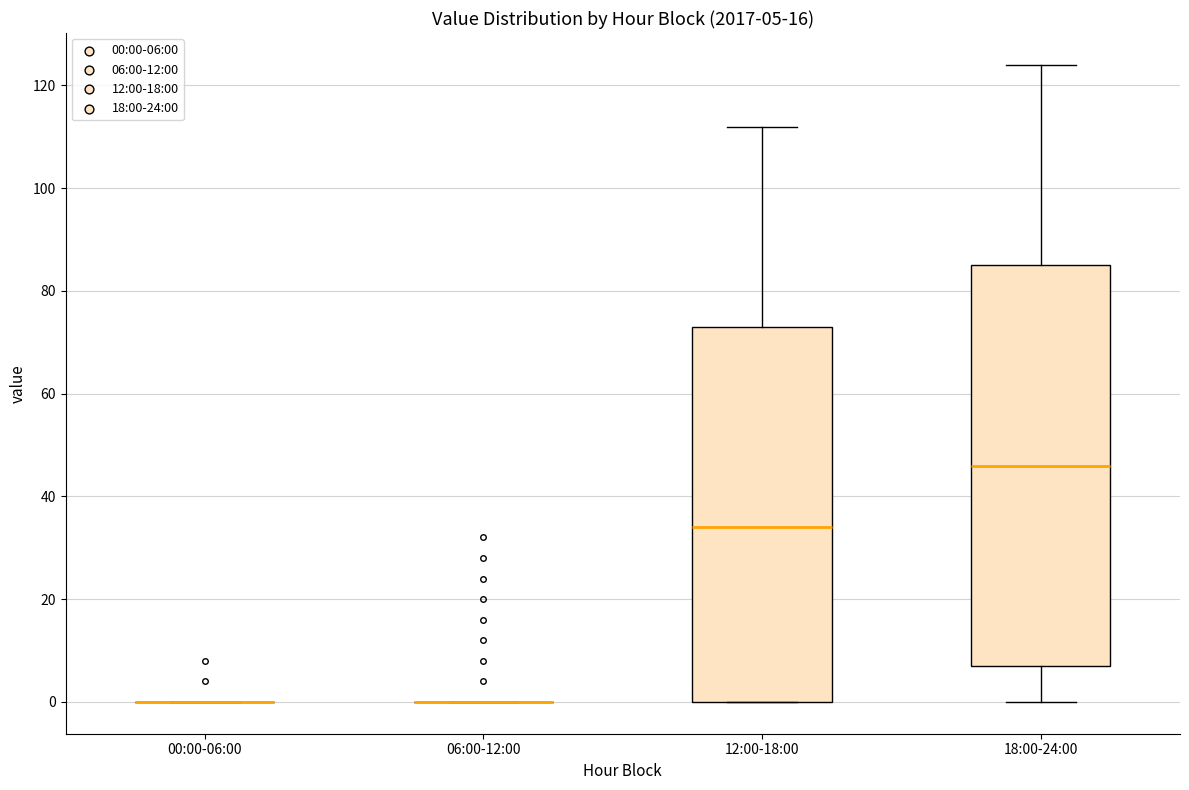

Which box is the tallest, from its lower edge to its upper edge?

18:00-24:00